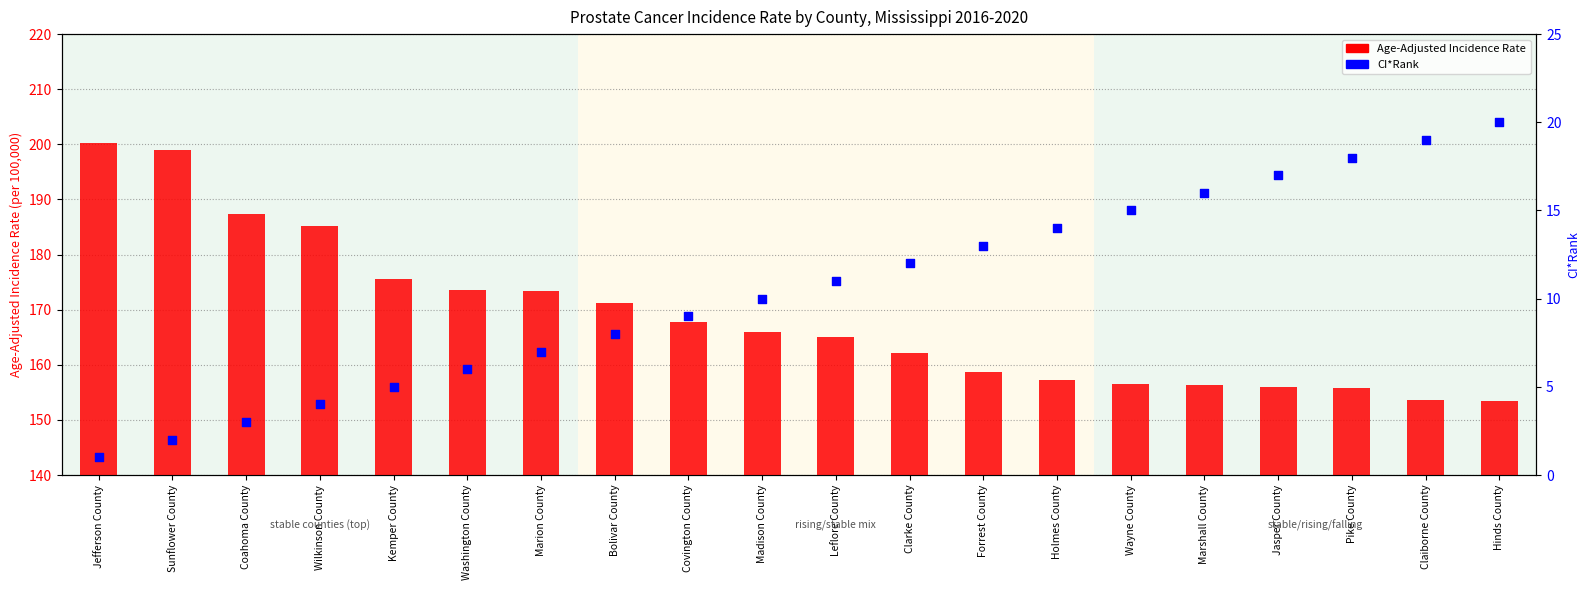

What are all the series names shown in the legend?

Age-Adjusted Incidence Rate, CI*Rank